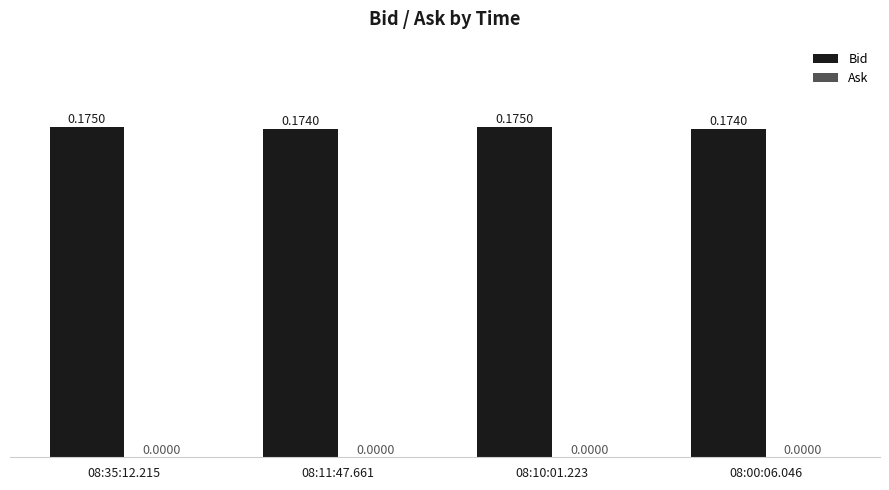

Which has a higher value, 08:11:47.661 or 08:10:01.223?

08:10:01.223